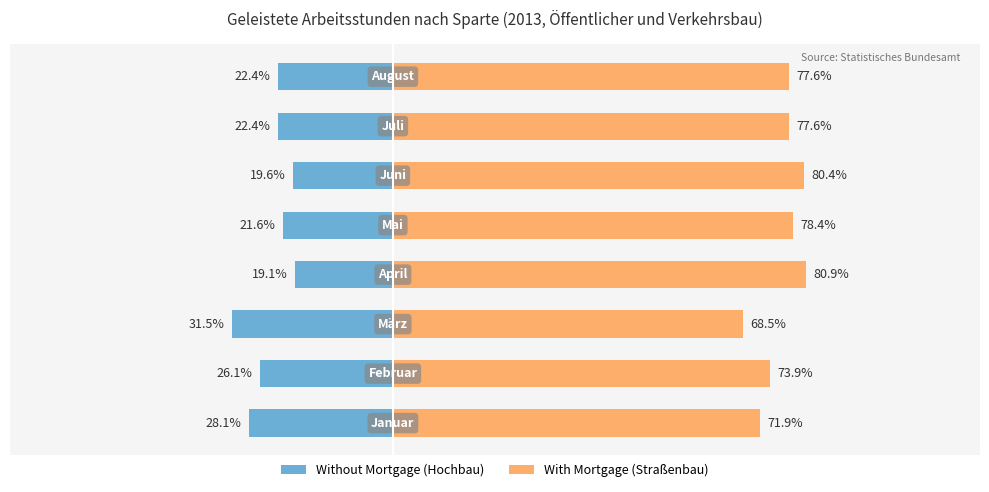

Reading right to left, what are all the values shown in this chart?

With Mortgage (Straßenbau): 100=77.6	75=77.6	50=80.4	25=78.4	0=80.9	−25=68.5	−50=73.9	−75=71.9
Without Mortgage (Hochbau): 100=-22.4	75=-22.4	50=-19.6	25=-21.6	0=-19.1	−25=-31.5	−50=-26.1	−75=-28.1